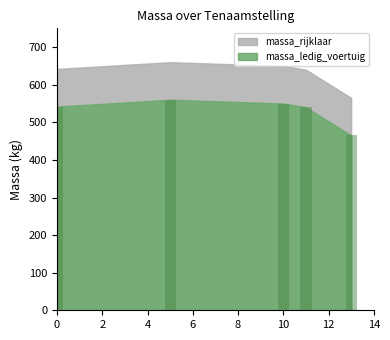

Are the bars grouped side by side (vs. stacked)?

No